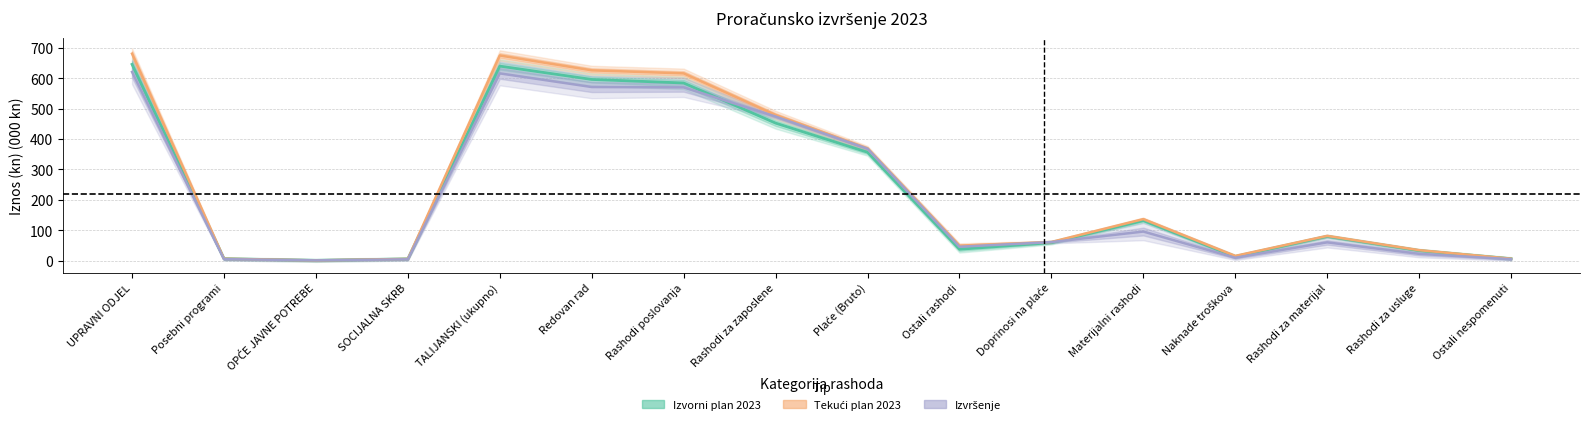

What are all the series names shown in the legend?

Izvorni plan 2023, Tekući plan 2023, Izvršenje